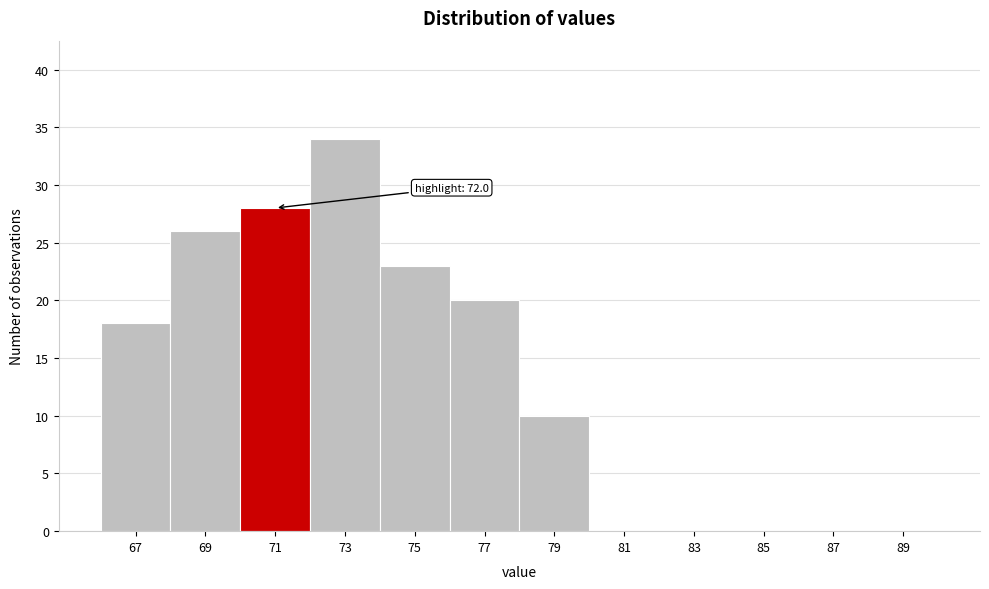

Reading left to right, what are all the values shown in this chart?

67=18	69=26	71=28	73=34	75=23	77=20	79=10	81=0	83=0	85=0	87=0	89=0